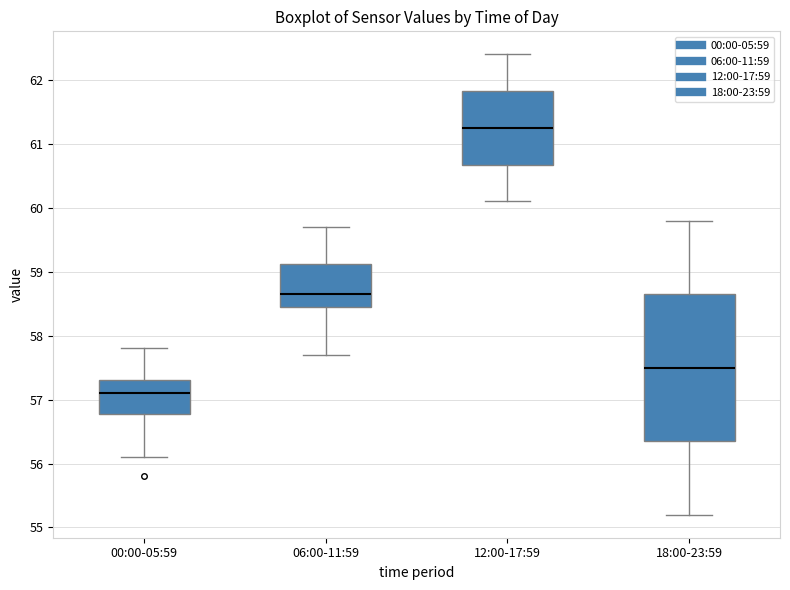

Comparing the boxes themselves (not the whiskers), which one is the tallest?

18:00-23:59